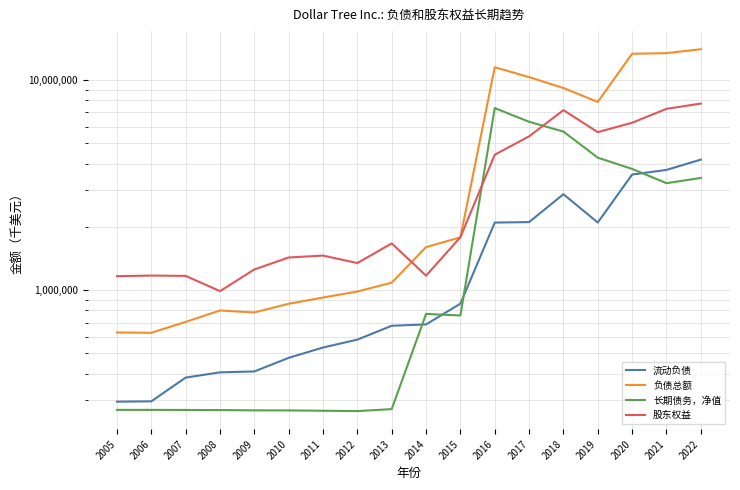

Does the chart display data point markers on the line(s)?

No